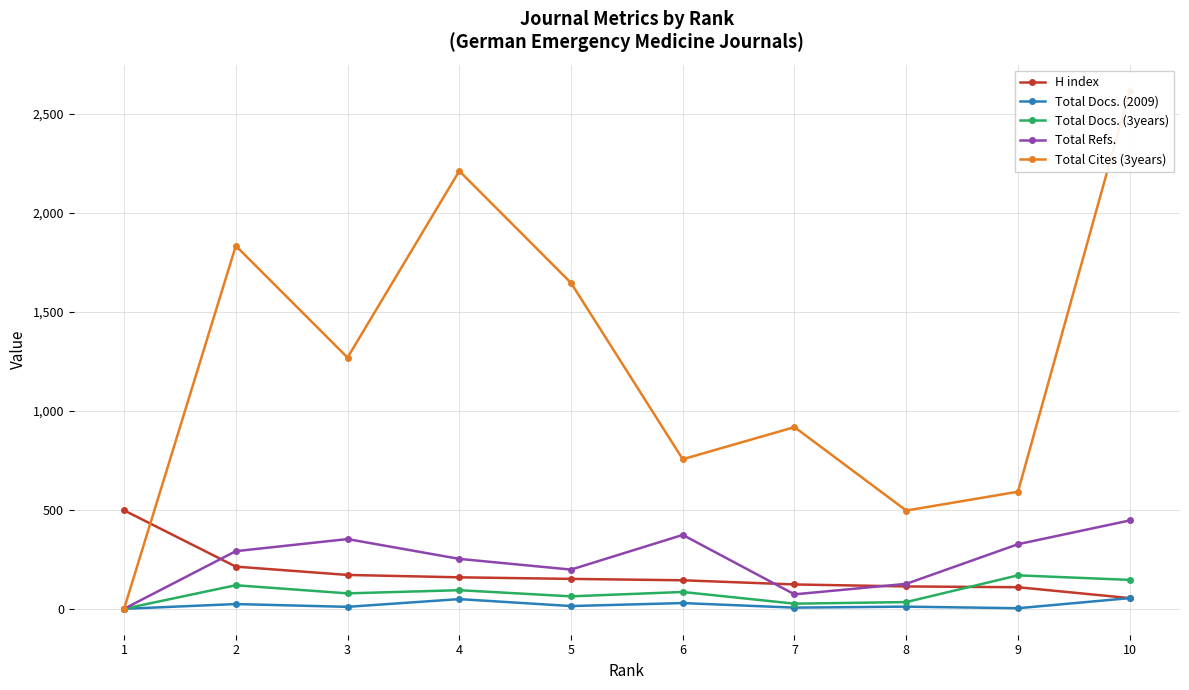

True or false: H index and Total Cites (3years) intersect in this chart.

True